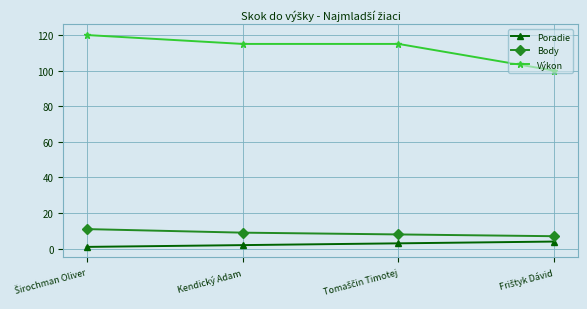

True or false: Poradie has more than 1 points higher than both neighbors.

False